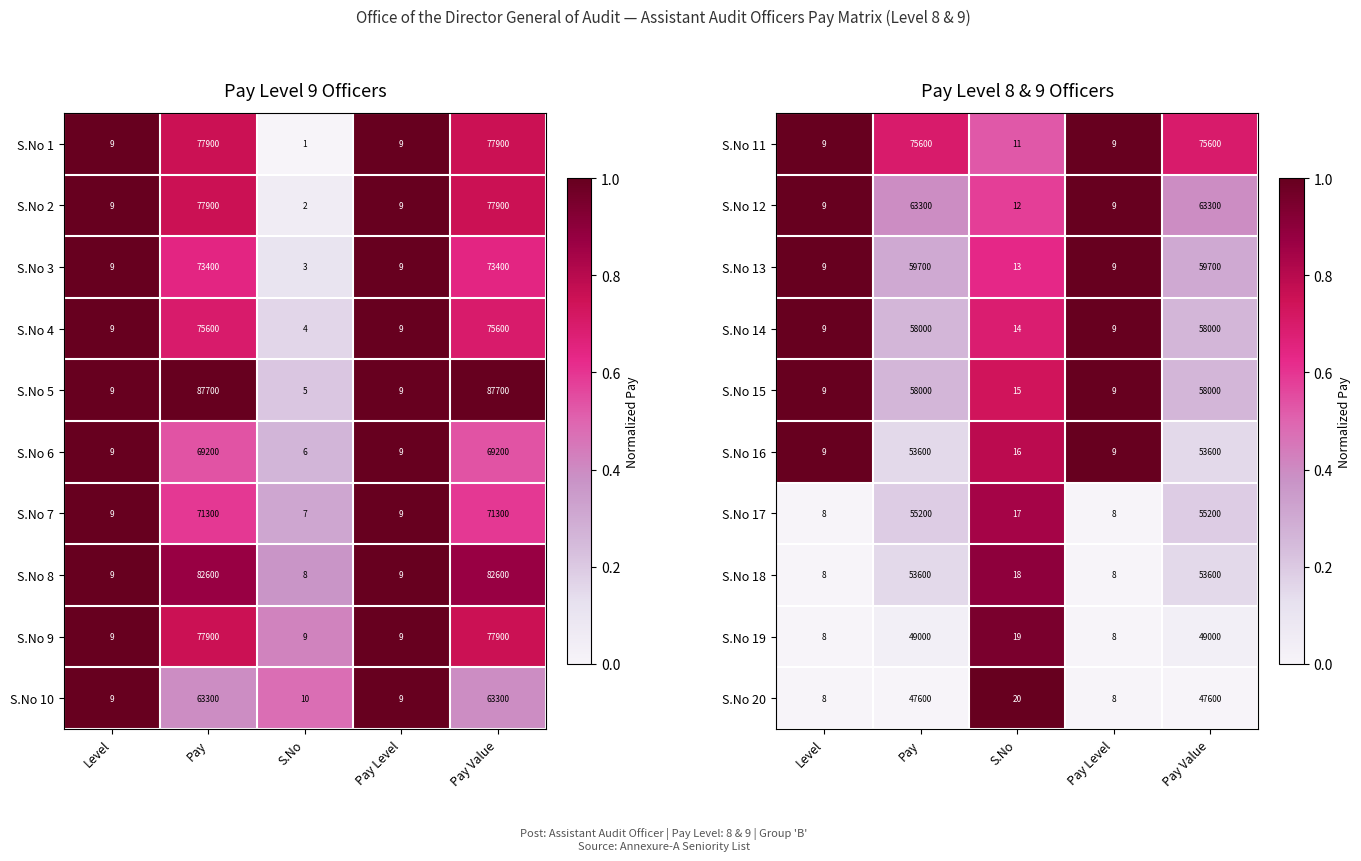

At how many categories does at least one series exceed 0?

5